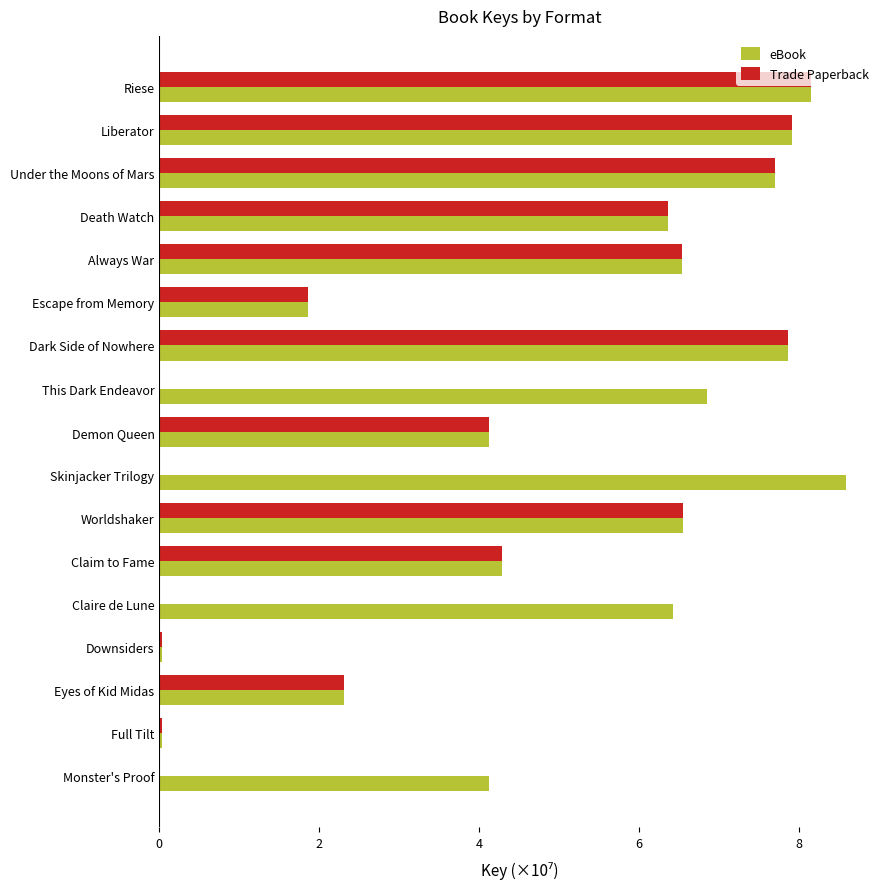

Read the Trade Paperback value at Escape from Memory.

1.9